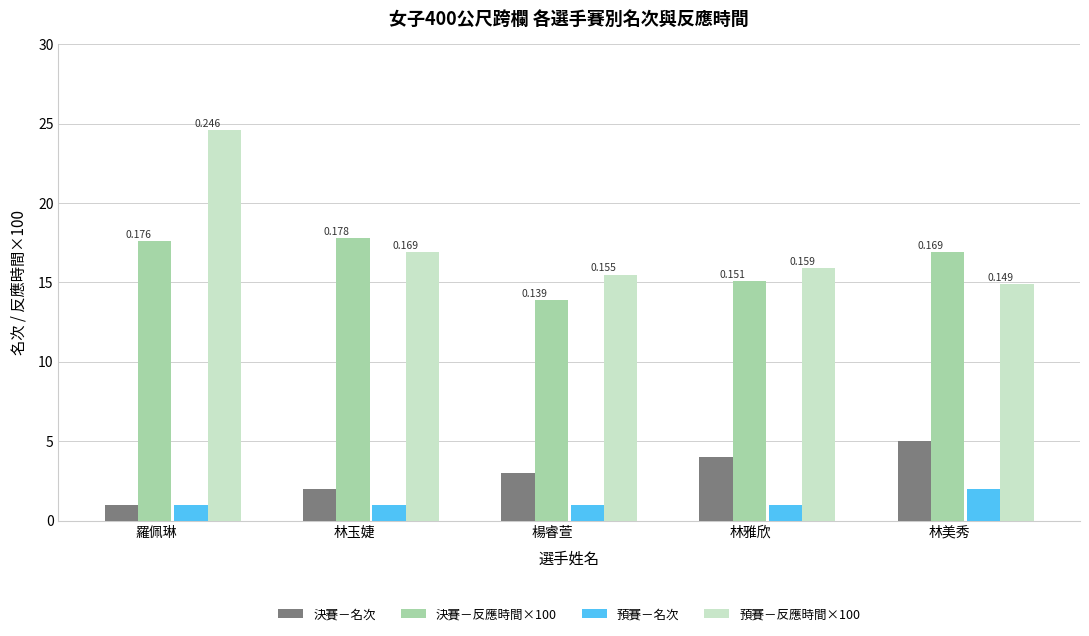

How many groups of bars are there?

5